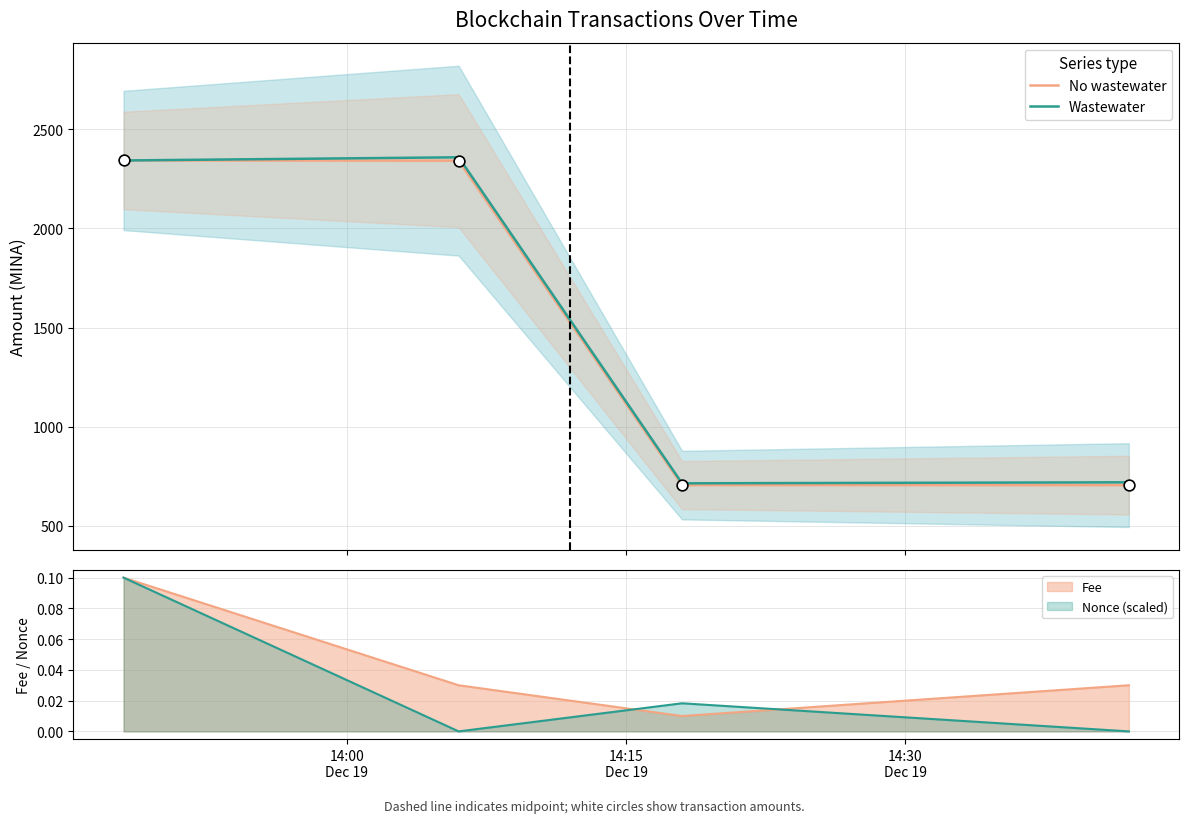

Is the value of Wastewater at 14:15
Dec 19 greater than the value of No wastewater at 14:30
Dec 19?

Yes